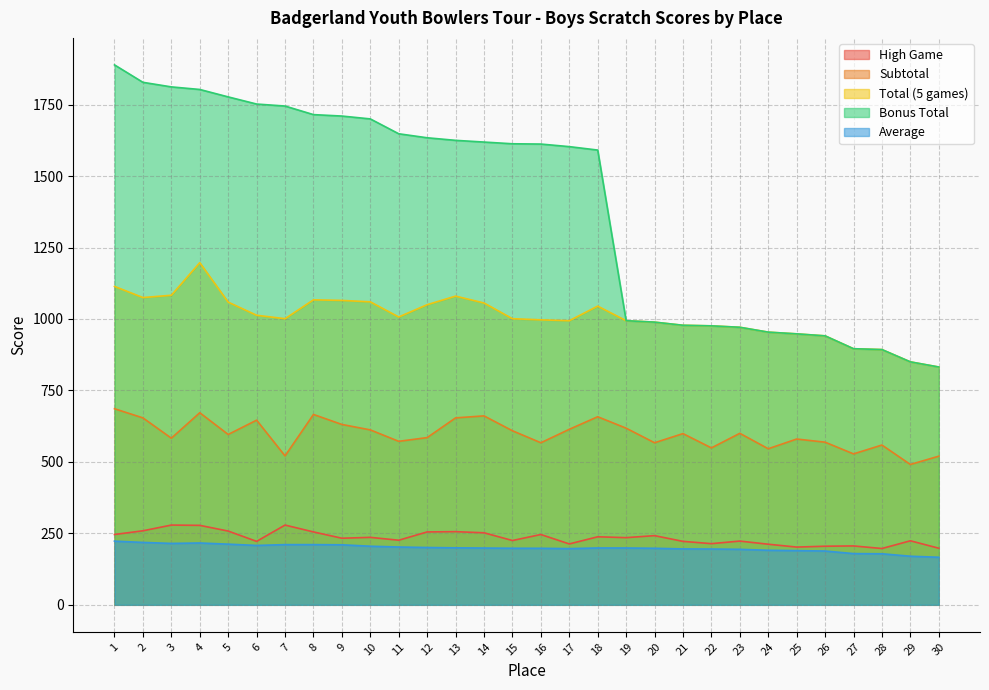

True or false: Bonus Total has more than 0 interior local peaks.

False